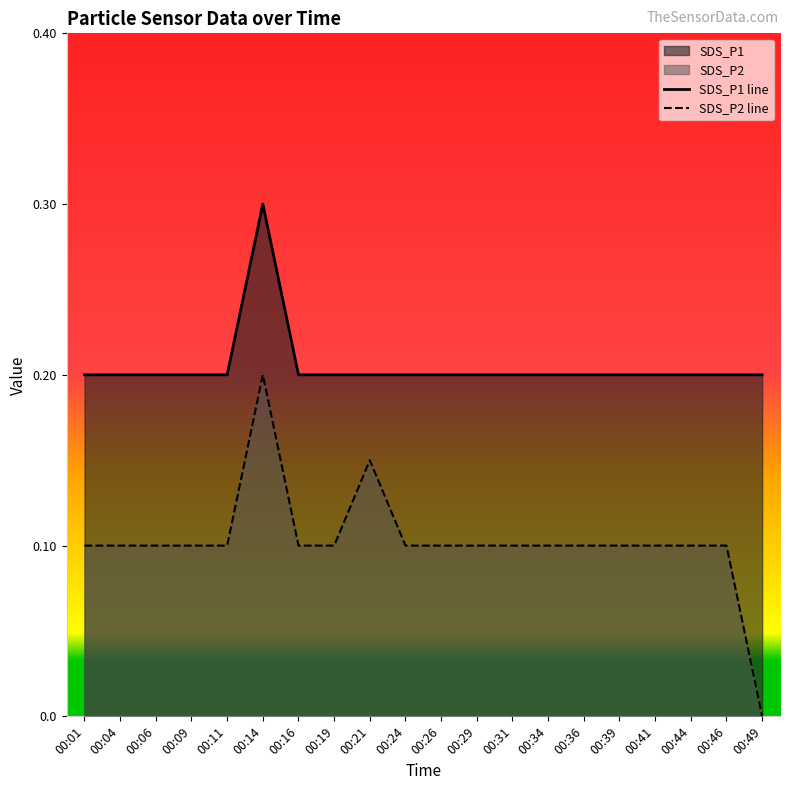

What is the minimum value for SDS_P1?

0.2